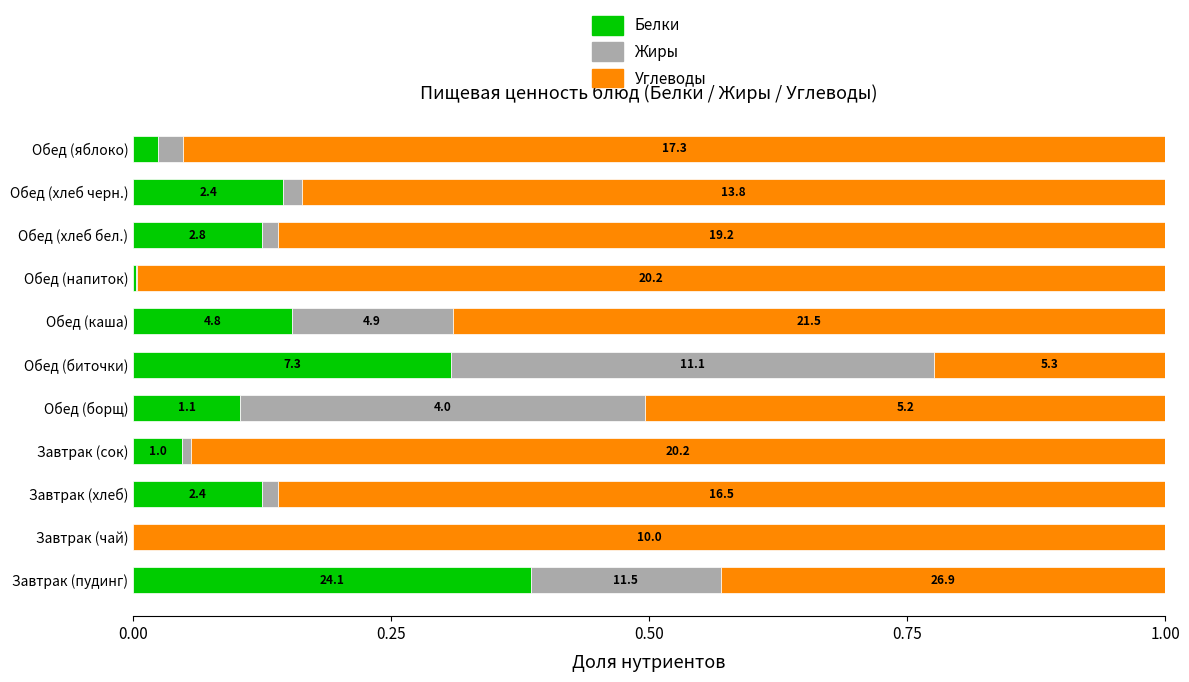

Rank the series by their maximum value, from lowest to highest.

Белки, Жиры, Углеводы